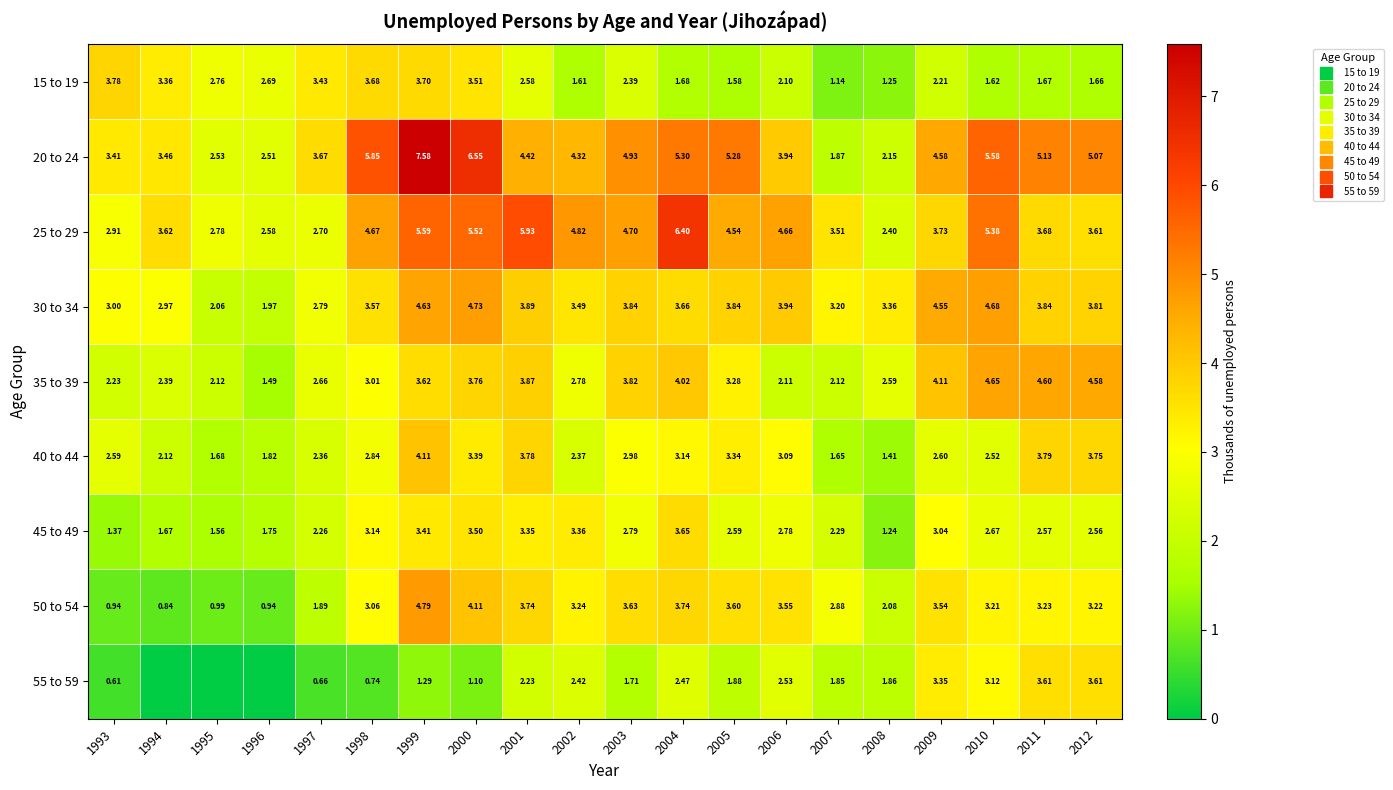

List the labels in order of 25 to 29 value, largest first.

2004, 2001, 1999, 2000, 2010, 2002, 2003, 1998, 2006, 2005, 2009, 2011, 1994, 2012, 2007, 1993, 1995, 1997, 1996, 2008